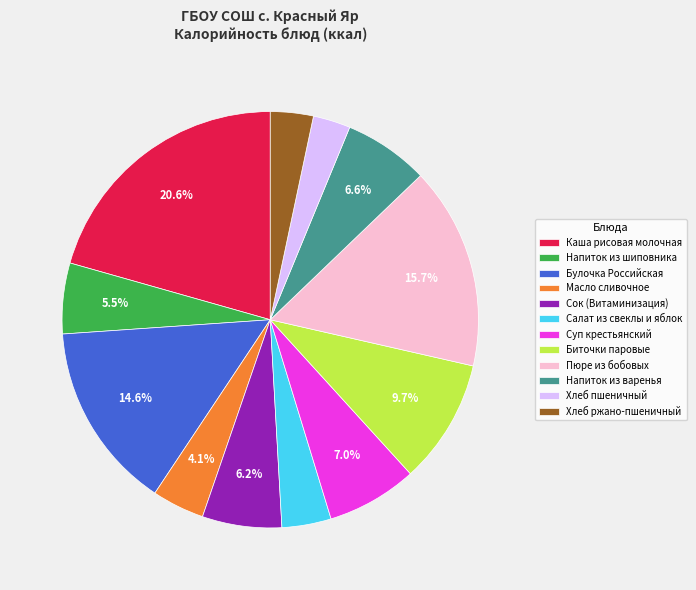

Which slice is the largest?

Каша рисовая молочная